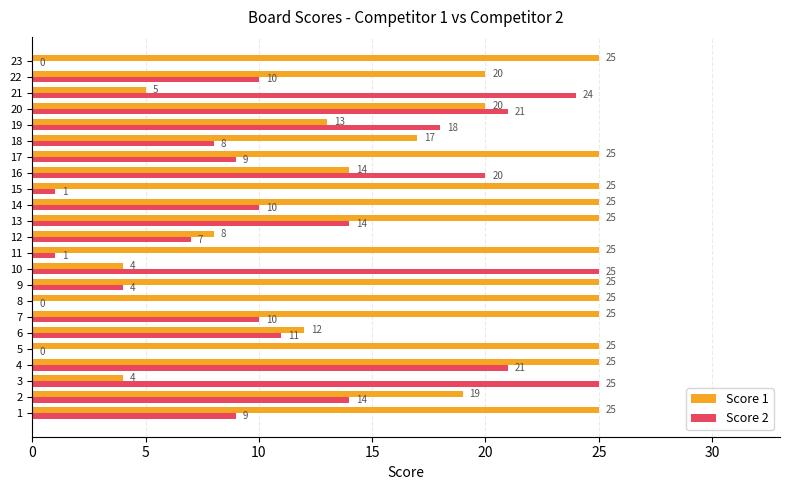

Between 4 and 10, which series saw the biggest shift?

Score 1